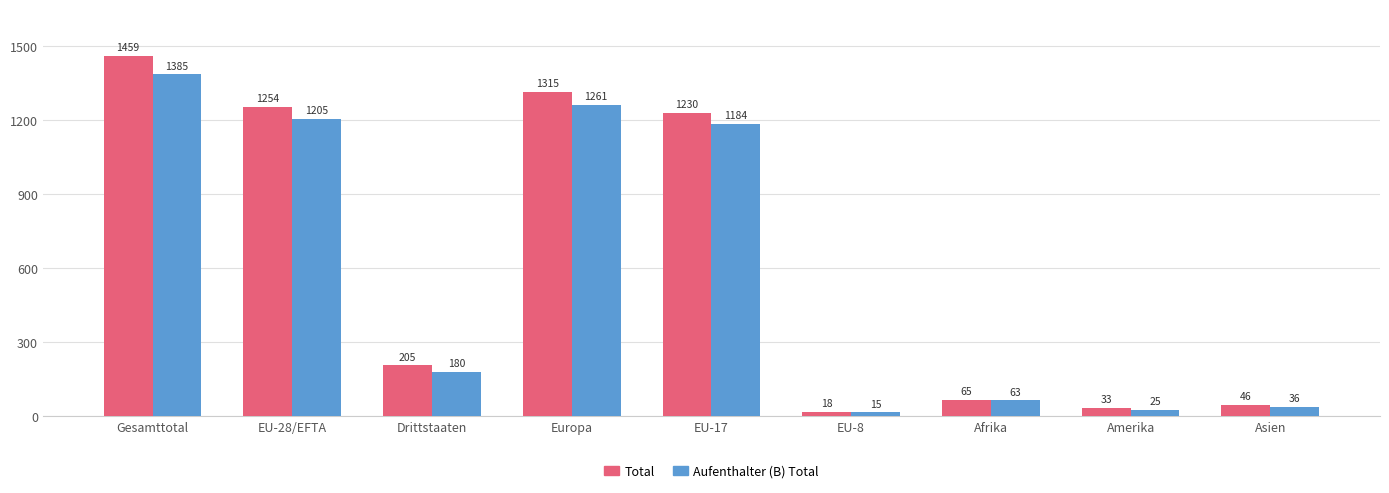

What is the difference between the highest and lowest values at EU-17?

46